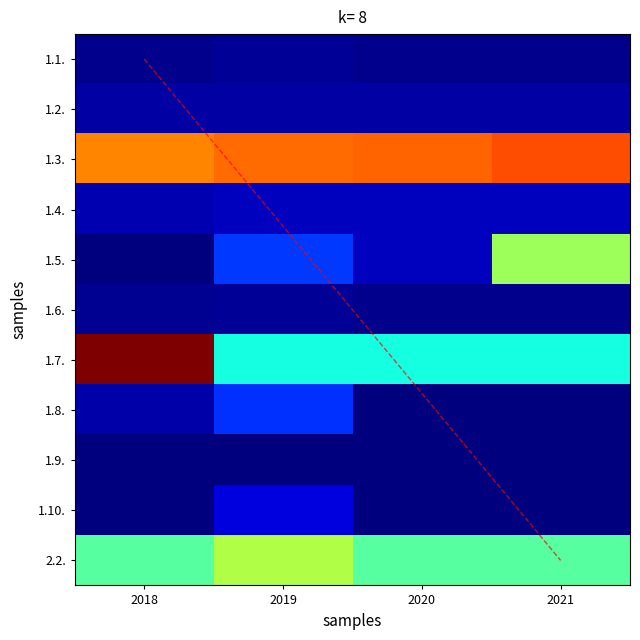

Which label corresponds to the largest value in the chart?

2018